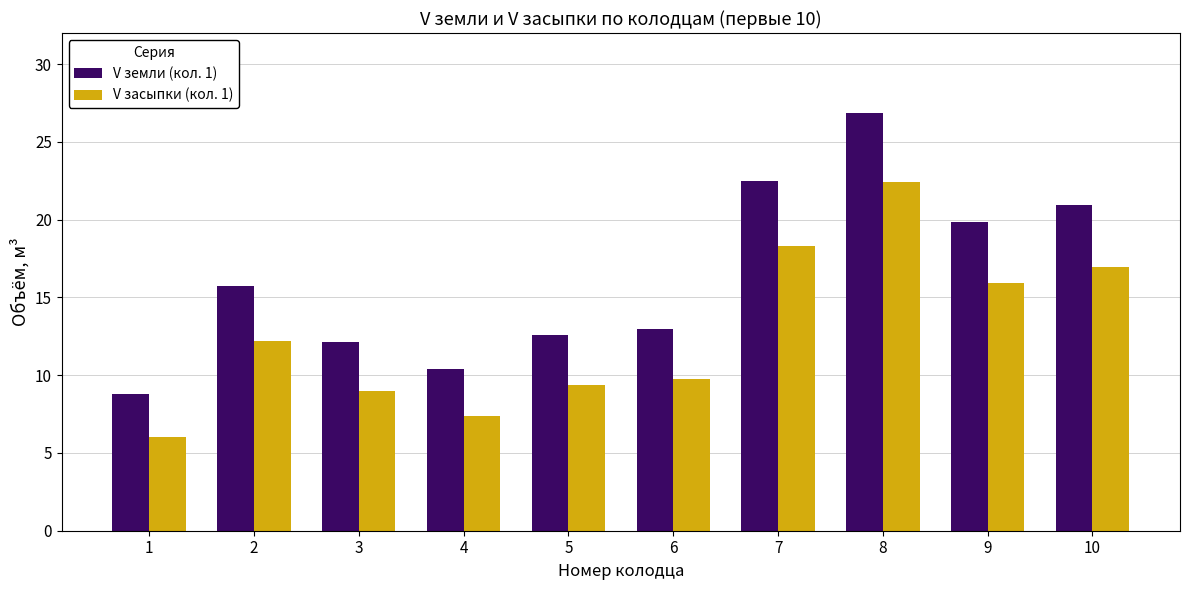

Are the bars grouped side by side (vs. stacked)?

Yes